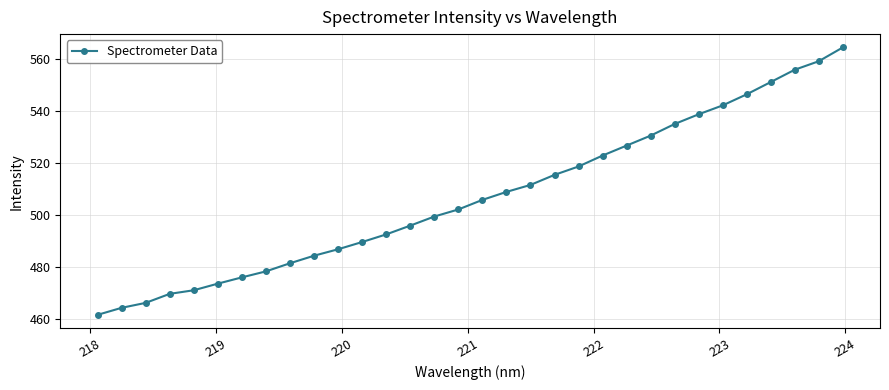

What is the minimum value shown in the chart?

461.6